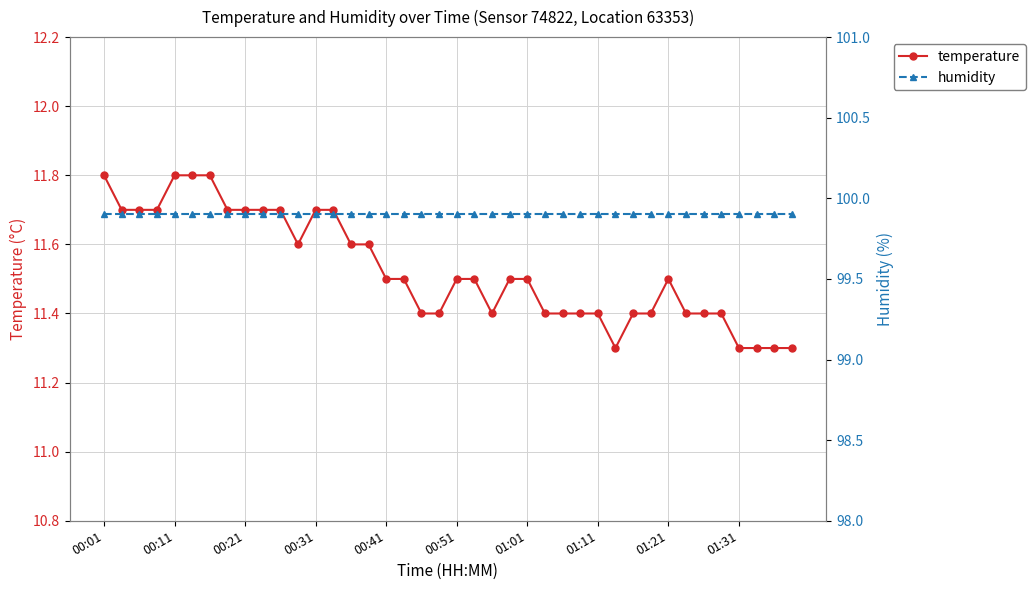

What is the sum of all humidity values?

3996.0